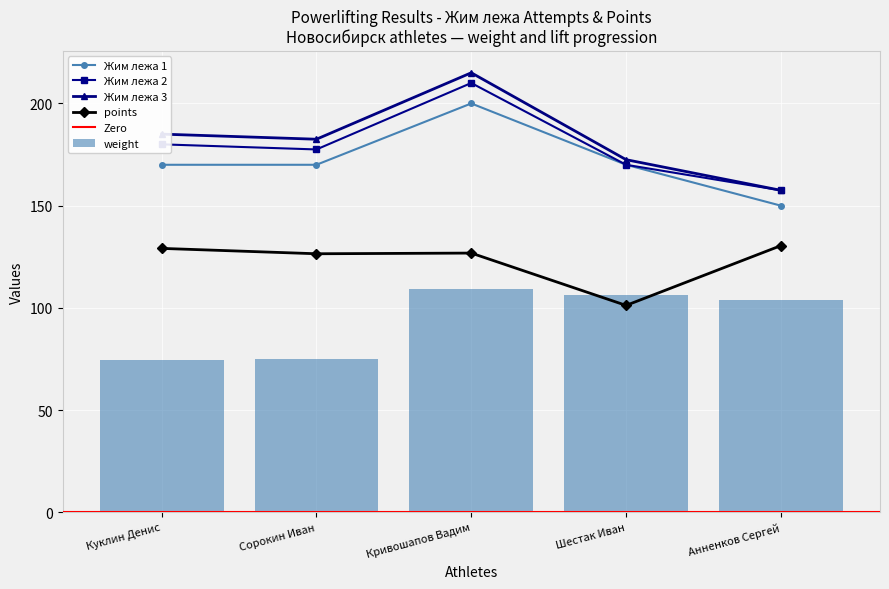

How many values in the points series are below 126?

1